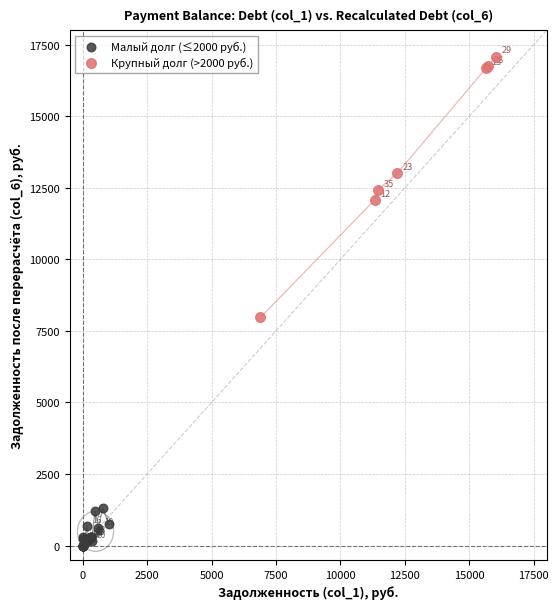

Which series reaches the minimum Y coordinate?

Малый долг (≤2000 руб.)